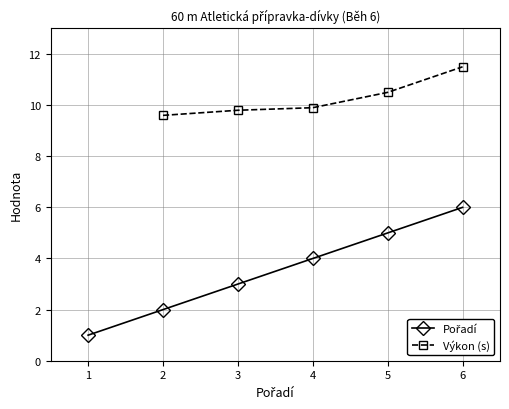

Which label corresponds to the smallest value in the chart?

1